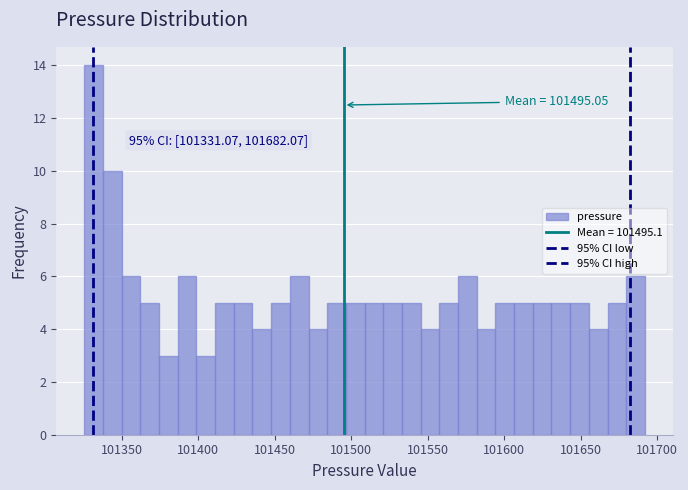

Read against the x-axis, roughly where is the centre of the tallest bar?

101330